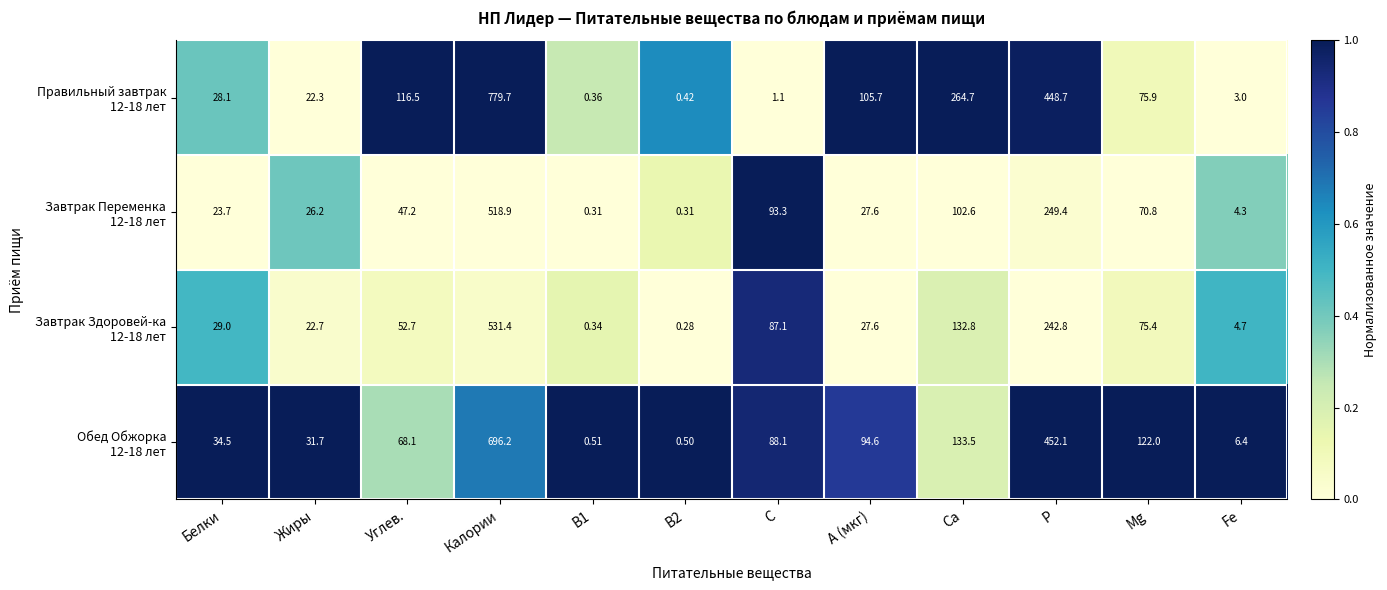

Count the number of categories in the chart.

12